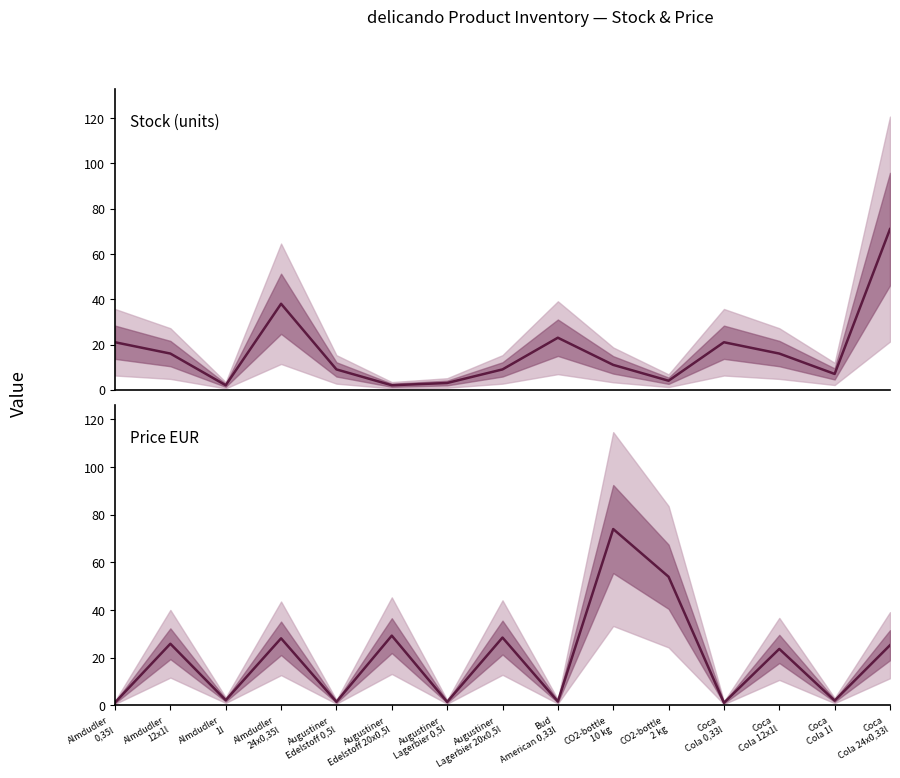

Reading left to right, list all the values displayed in this chart.

Stock: 21.0	16.0	2.0	38.0	9.0	2.0	3.0	9.0	23.0	11.0	4.0	21.0	16.0	7.0	71.0
Price EUR: 1.2	25.8	2.1	28.1	1.5	29.2	1.4	28.4	1.6	73.9	53.9	1.1	23.6	2.0	25.2